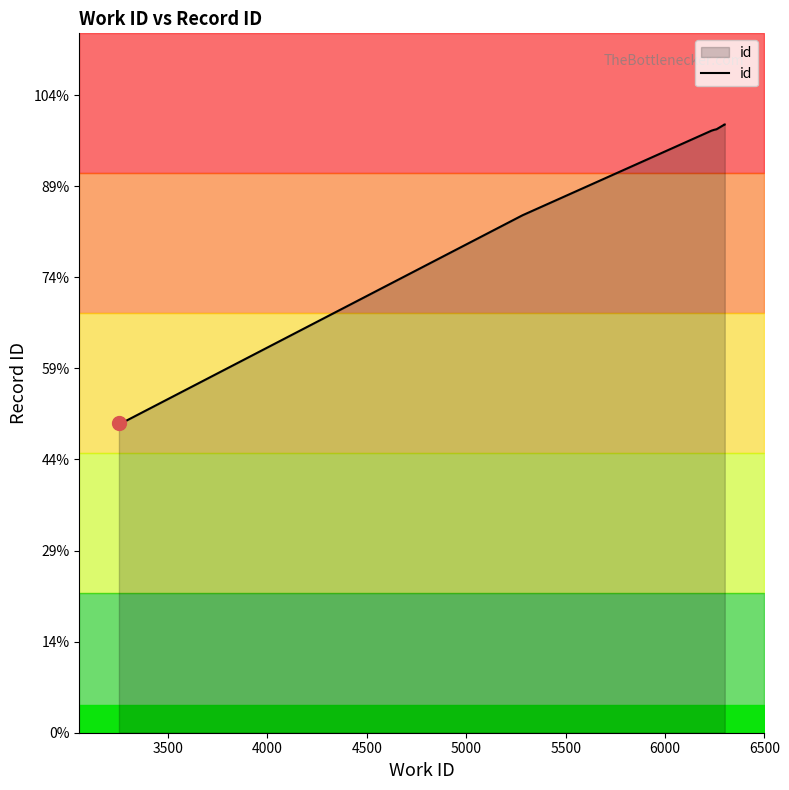

How many series are shown in this chart?

1